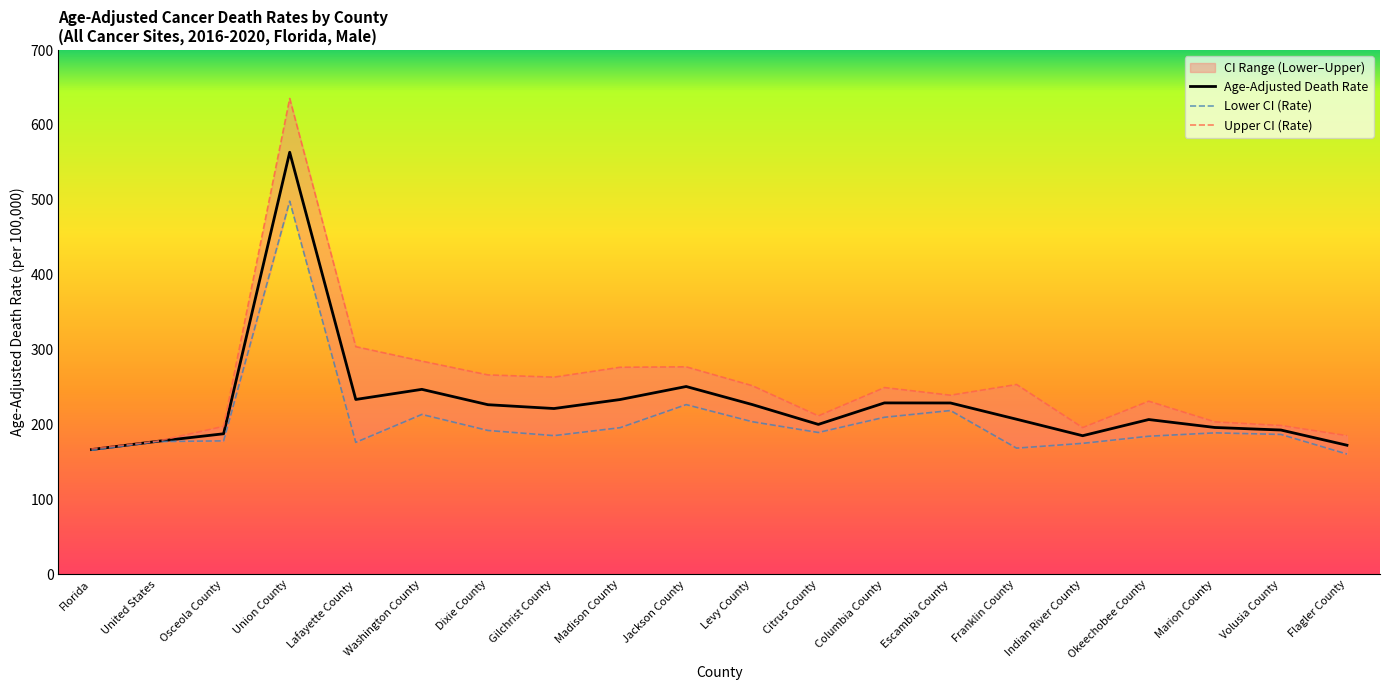

How many data points in Upper CI (Rate) are less than 249?

10